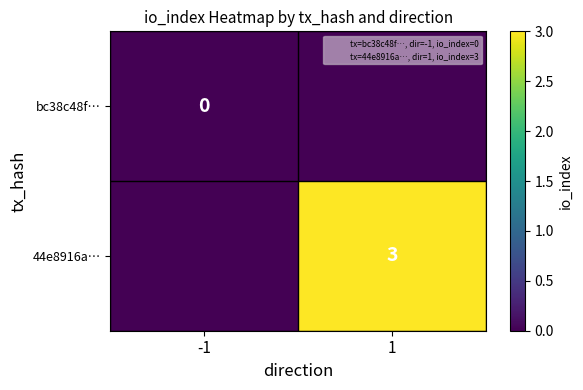

True or false: 44e8916a… has a value of 2 at 1.

False